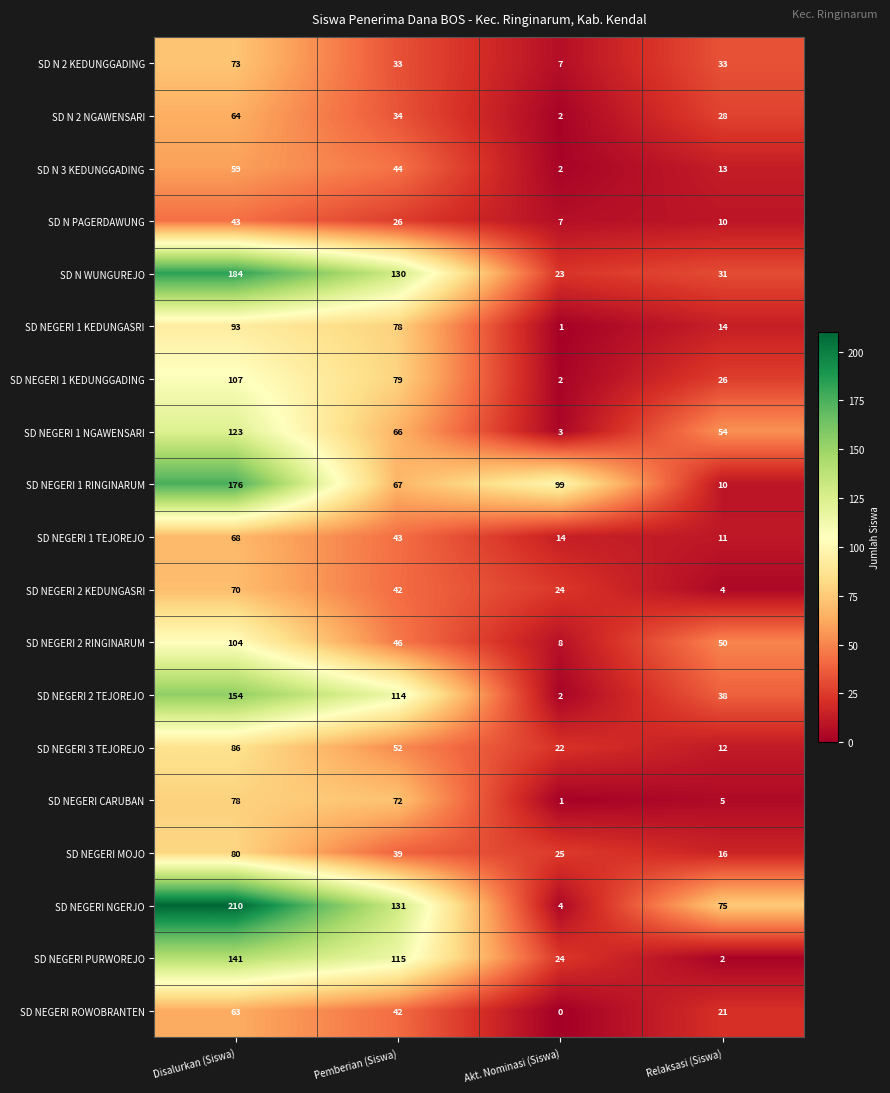

What is the difference between the highest and lowest values at Akt. Nominasi (Siswa)?

99